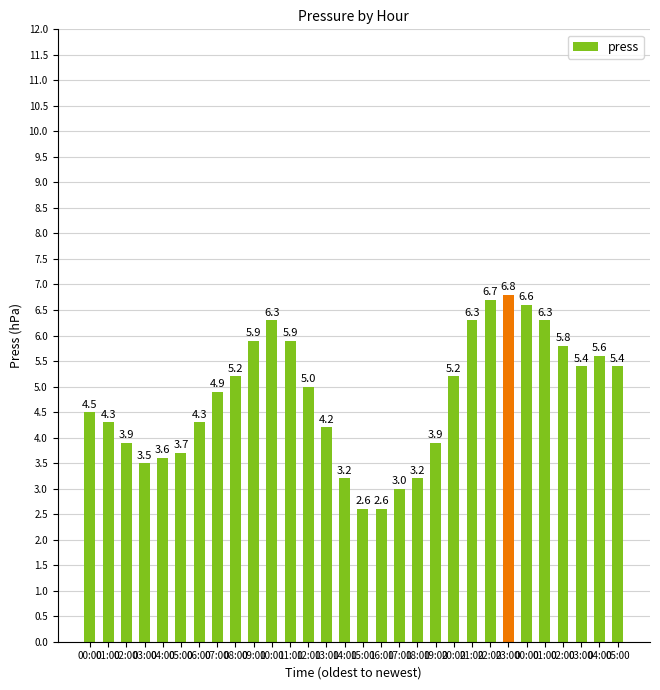

List the labels in order of value, smallest first.

15:00, 16:00, 17:00, 14:00, 18:00, 03:00, 04:00, 05:00, 02:00, 19:00, 13:00, 01:00, 06:00, 00:00, 07:00, 12:00, 08:00, 20:00, 03:00, 05:00, 04:00, 02:00, 09:00, 11:00, 10:00, 21:00, 01:00, 00:00, 22:00, 23:00